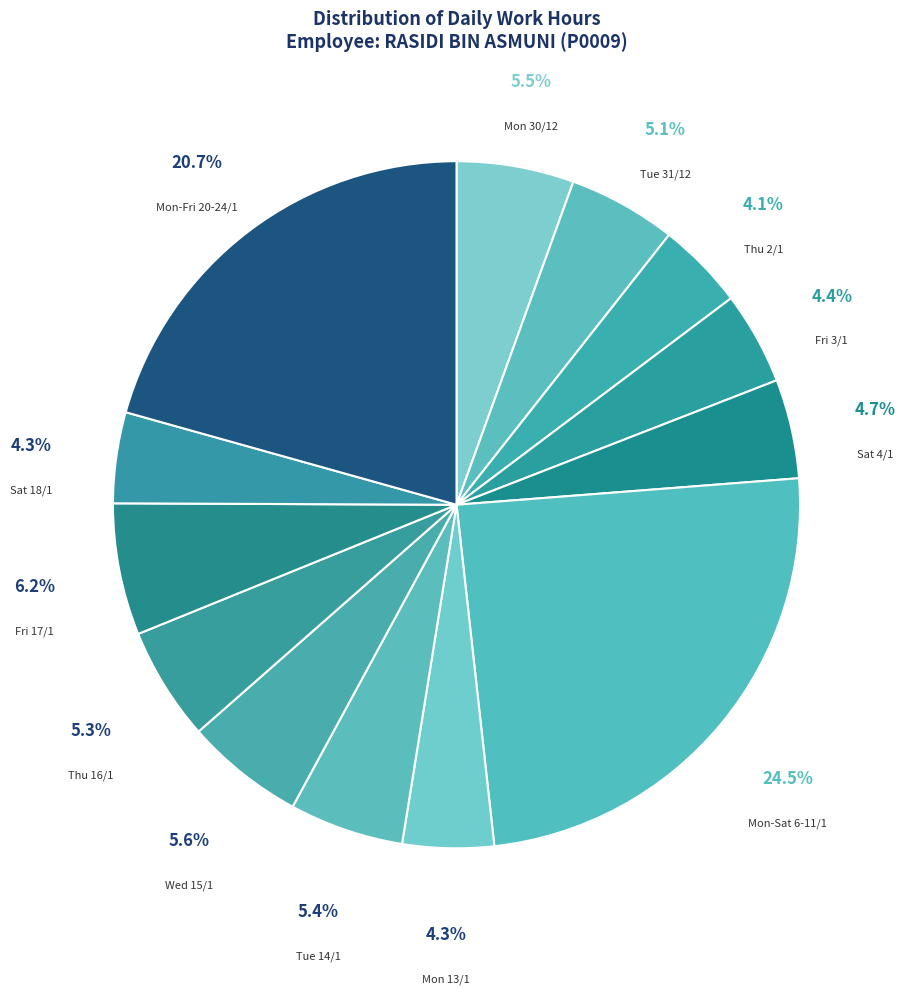

To the nearest percent, what is the difference between the largest and smallest slice percentages?

20%